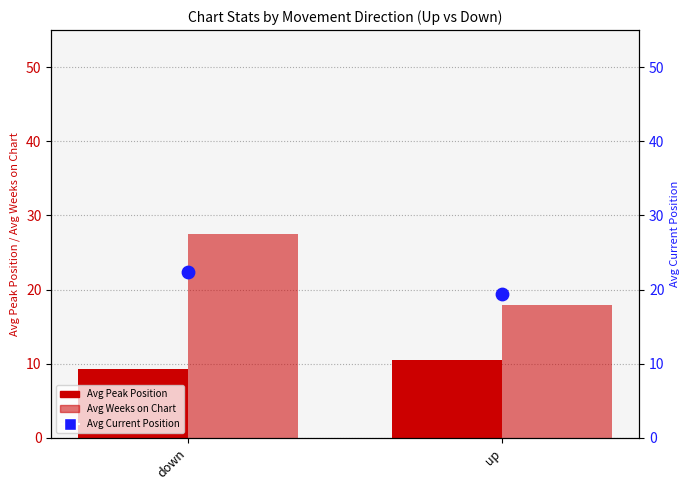

Which series has the largest total across all categories?

Avg Weeks on Chart